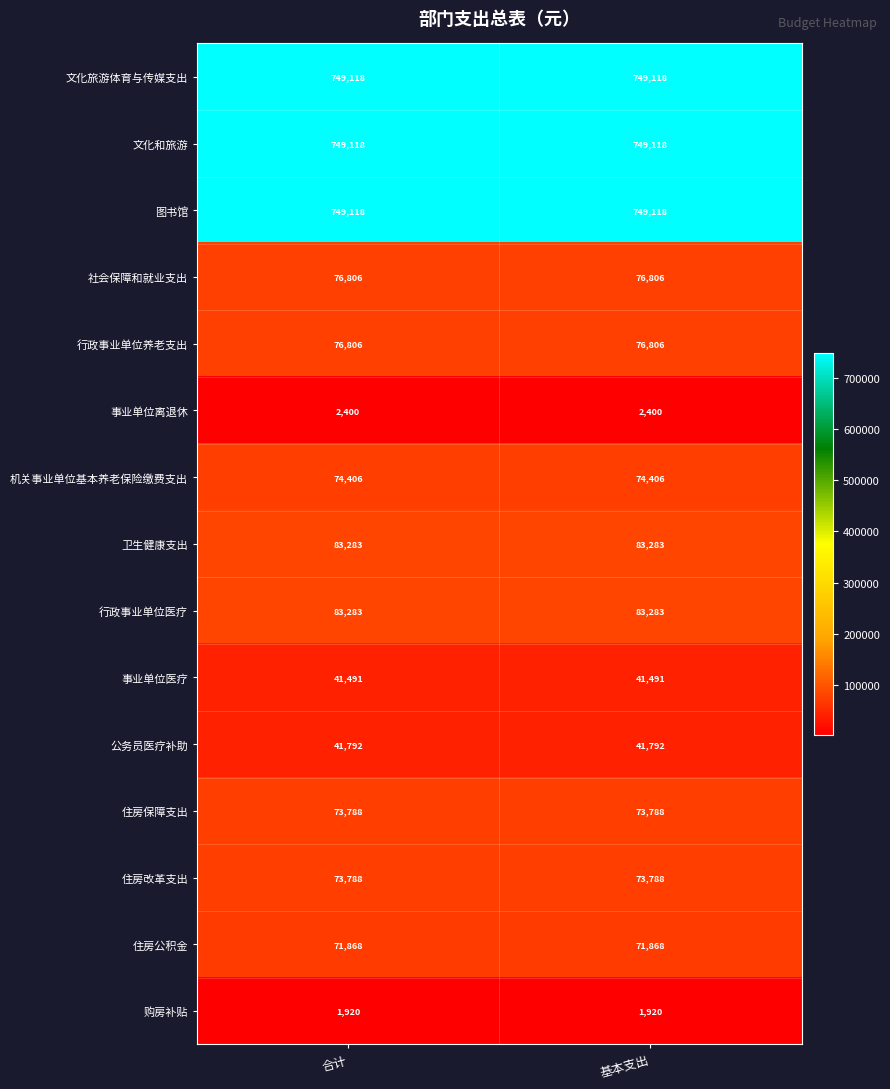

What is the minimum value shown in the chart?

1920